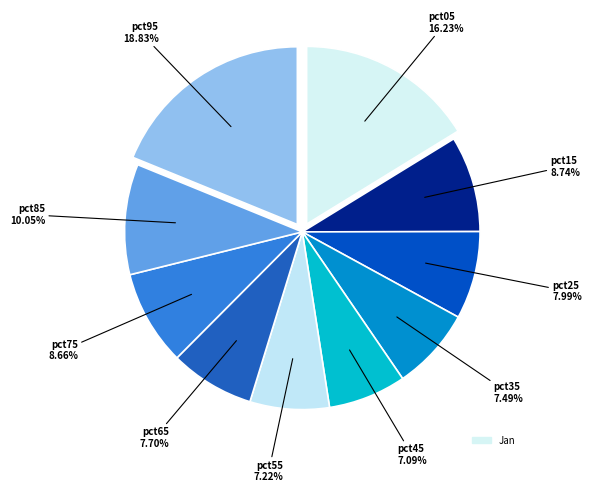

Rank the categories by value from lowest to highest.

pct45, pct55, pct35, pct65, pct25, pct75, pct15, pct85, pct05, pct95